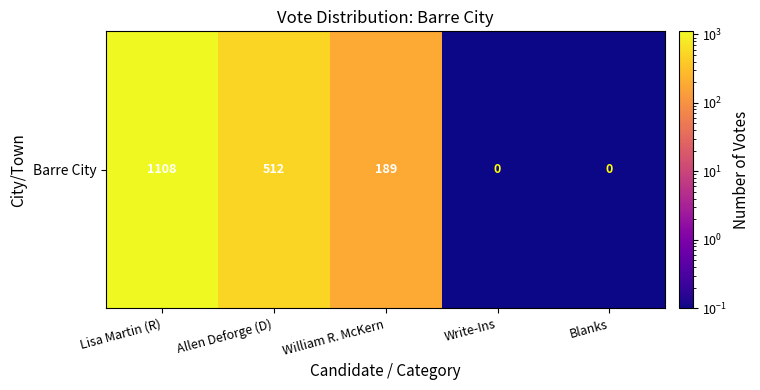

Reading left to right, list all the values displayed in this chart.

Lisa Martin (R)=1108.0	Allen Deforge (D)=512.0	William R. McKern=189.0	Write-Ins=0.1	Blanks=0.1